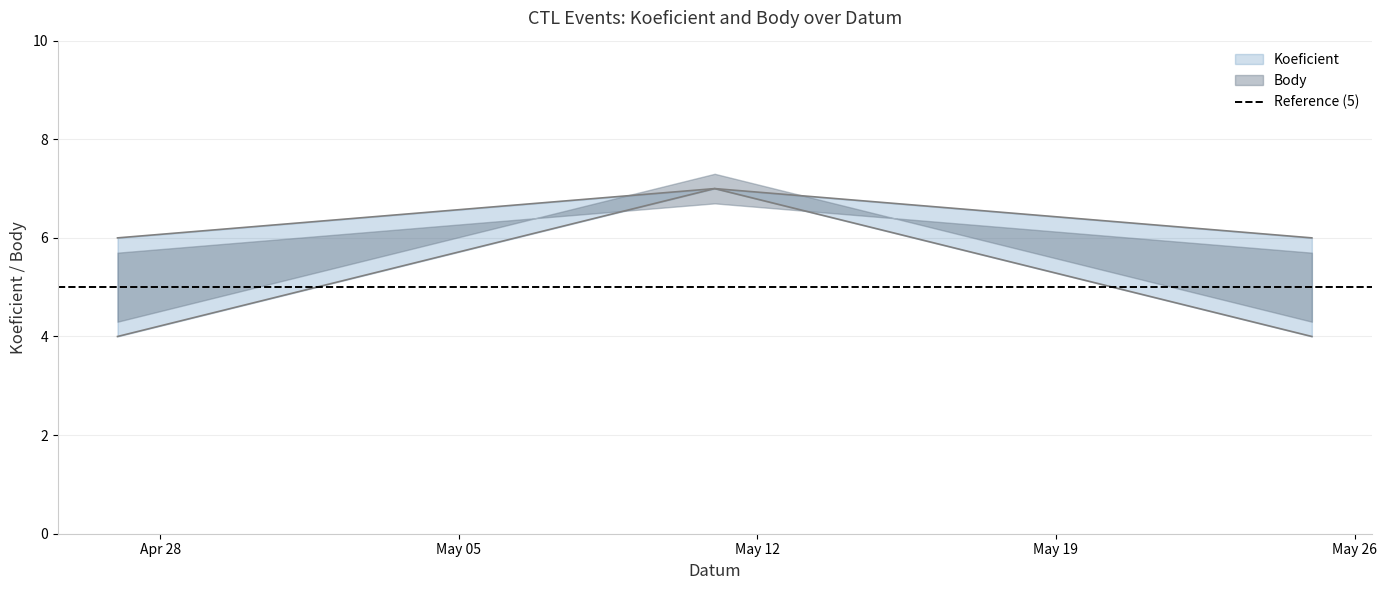

What are all the series names shown in the legend?

Koeficient, Body